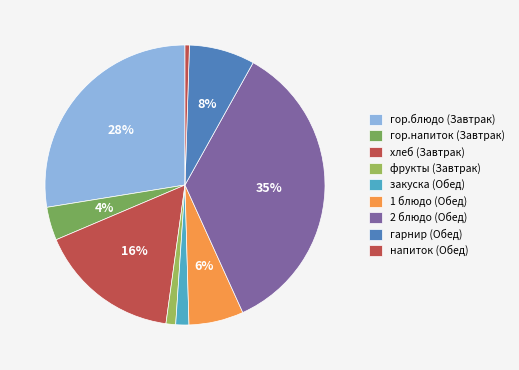

How many segments does this pie chart have?

9